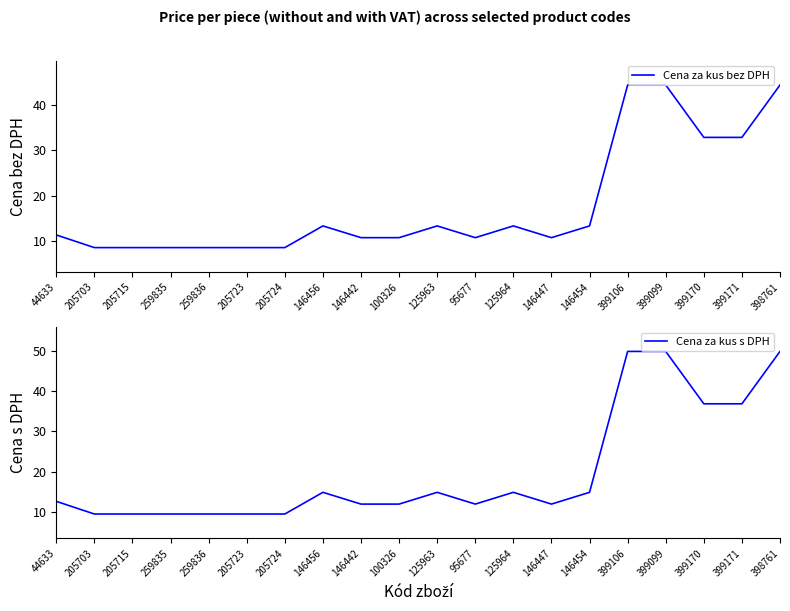

Reading left to right, extract all data points from this chart.

Cena za kus bez DPH: 11.3	8.5	8.5	8.5	8.5	8.5	8.5	13.3	10.7	10.7	13.3	10.7	13.3	10.7	13.3	44.5	44.5	32.9	32.9	44.5
Cena za kus s DPH: 12.7	9.5	9.5	9.5	9.5	9.5	9.5	14.9	12.0	12.0	14.9	12.0	14.9	12.0	14.9	49.8	49.8	36.9	36.9	49.8